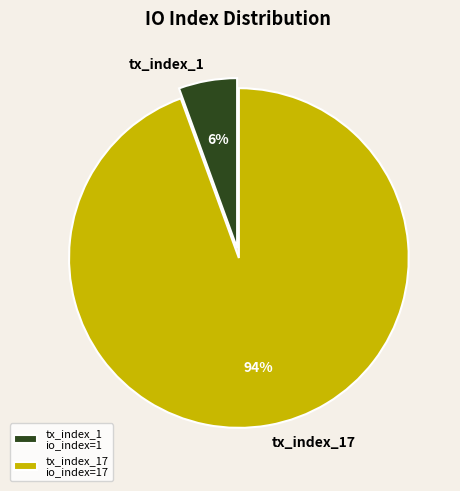

How many slices are in this pie chart?

2